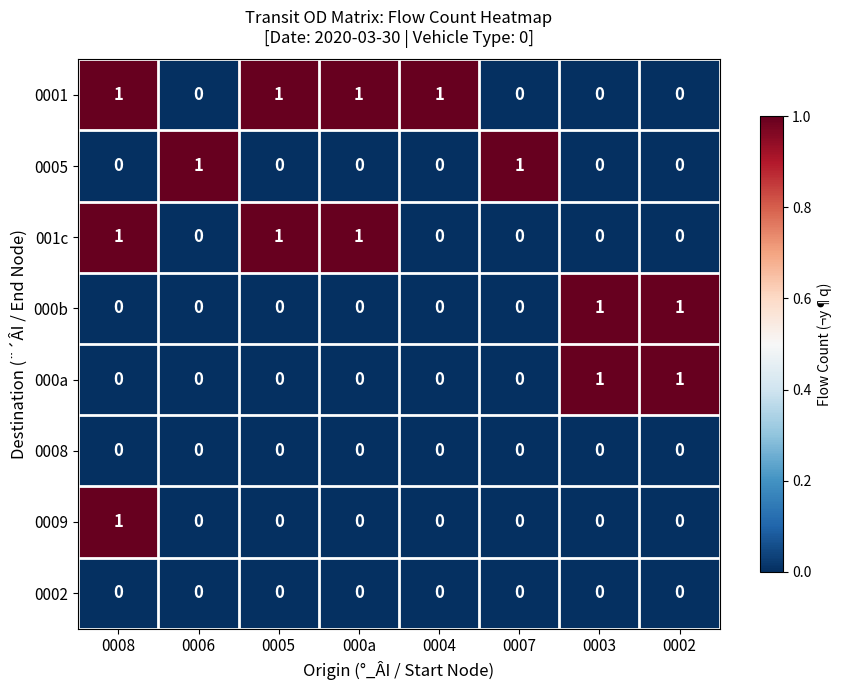

What is the spread (max minus min) of values at 0003?

1